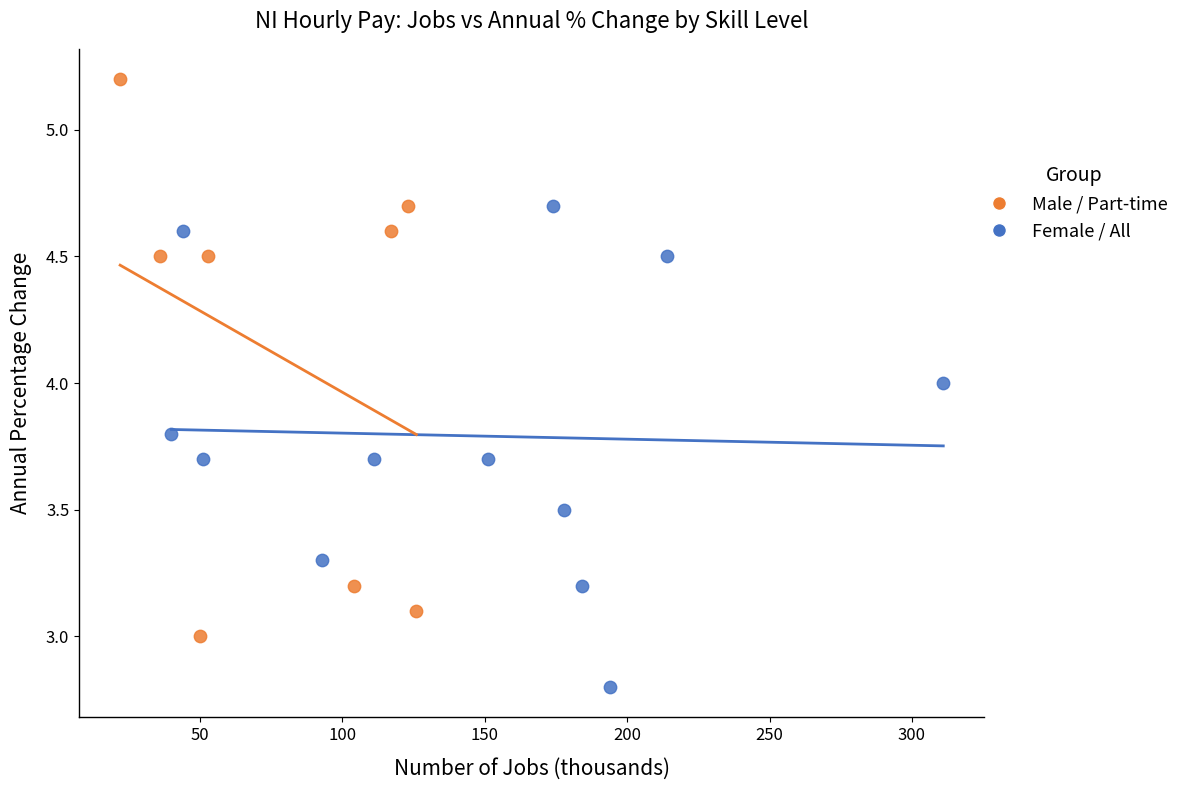

Which series contains the highest Y value?

Male / Part-time